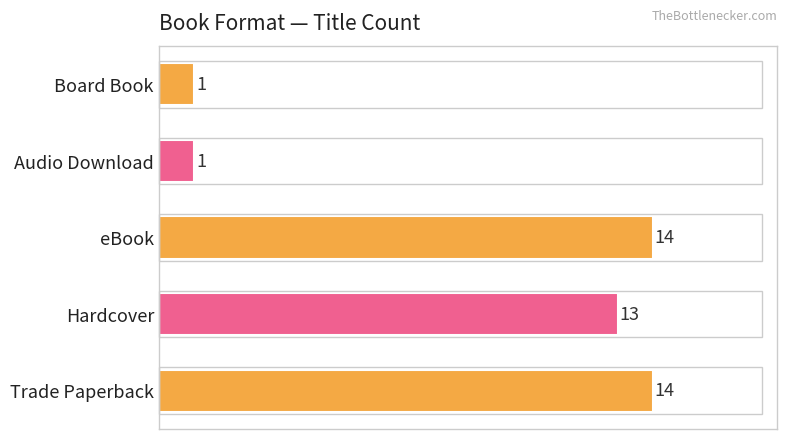

What is the sum of all values?

43